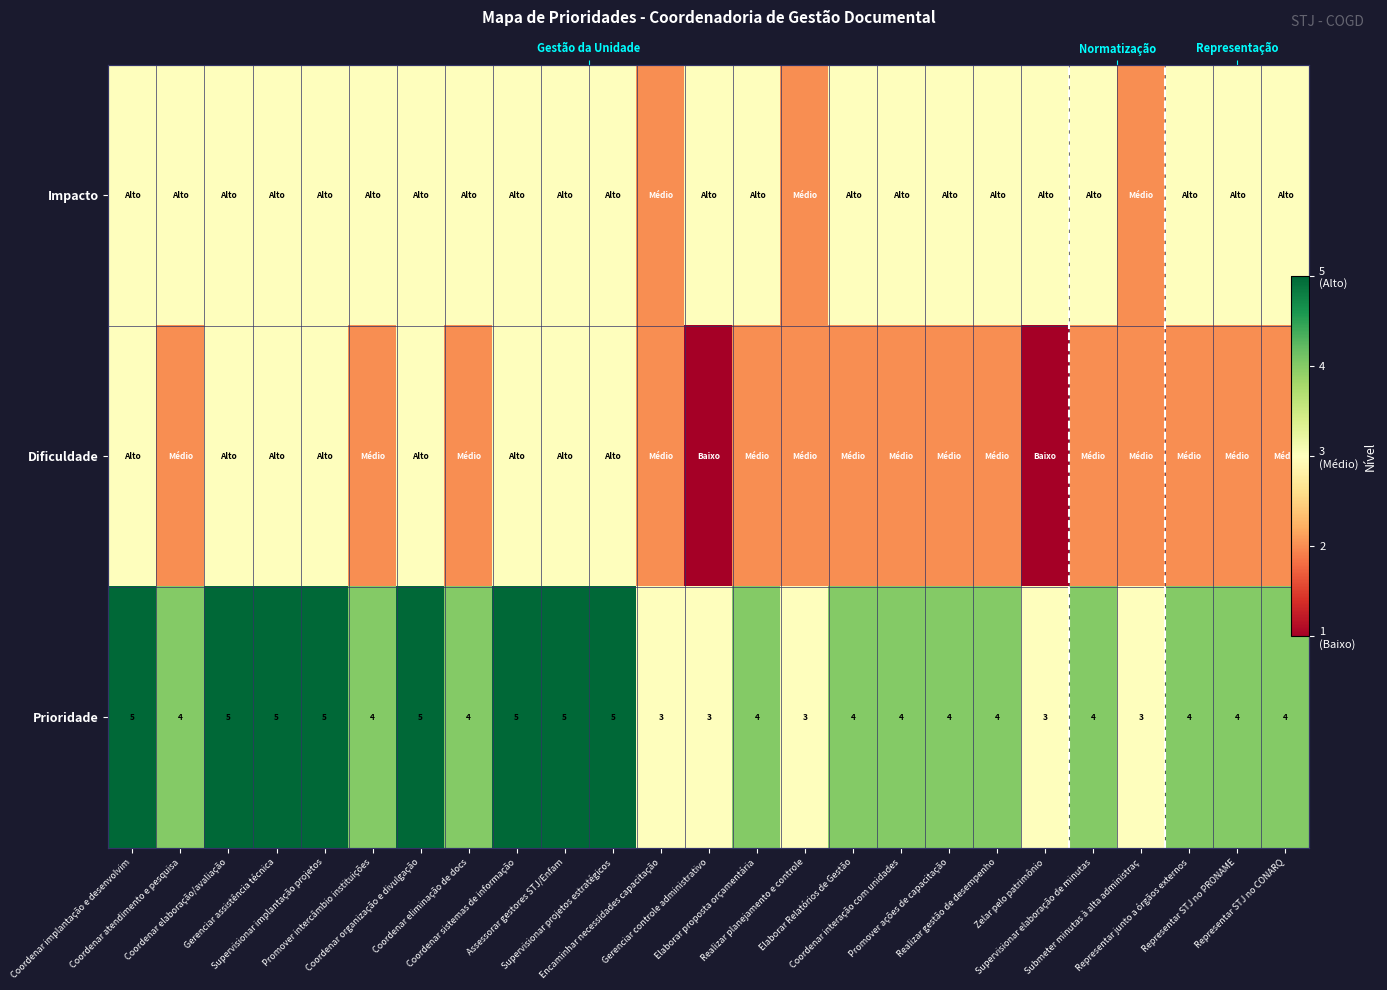

Rank the categories by Dificuldade value from lowest to highest.

Gerenciar controle administrativo, Zelar pelo patrimônio, Coordenar atendimento e pesquisa, Promover intercâmbio instituições, Coordenar eliminação de docs, Encaminhar necessidades capacitação, Elaborar proposta orçamentária, Realizar planejamento e controle, Elaborar Relatórios de Gestão, Coordenar interação com unidades, Promover ações de capacitação, Realizar gestão de desempenho, Supervisionar elaboração de minutas, Submeter minutas à alta administraç, Representar junto a órgãos externos, Representar STJ no PRONAME, Representar STJ no CONARQ, Coordenar implantação e desenvolvim, Coordenar elaboração/avaliação, Gerenciar assistência técnica, Supervisionar implantação projetos, Coordenar organização e divulgação, Coordenar sistemas de informação, Assessorar gestores STJ/Enfam, Supervisionar projetos estratégicos